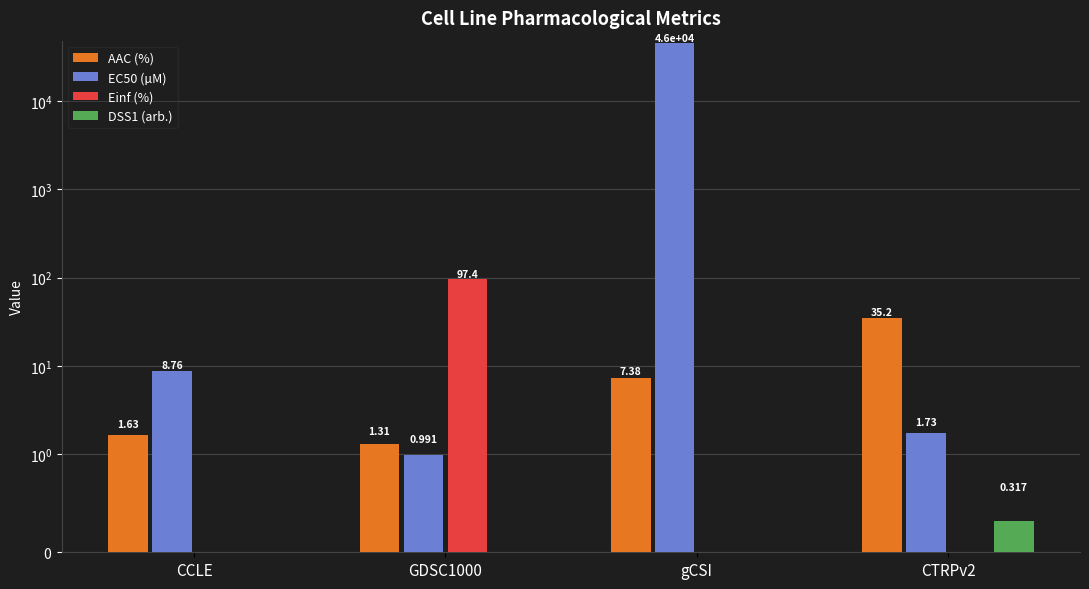

Rank the categories by Einf (%) value from highest to lowest.

GDSC1000, CCLE, gCSI, CTRPv2